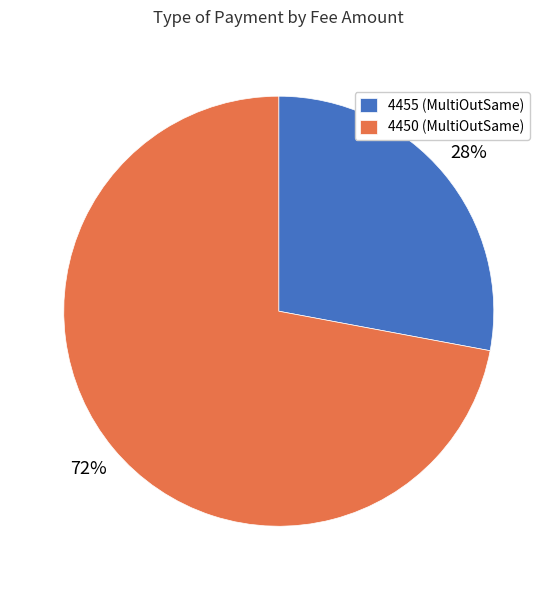

How many slices are in this pie chart?

2